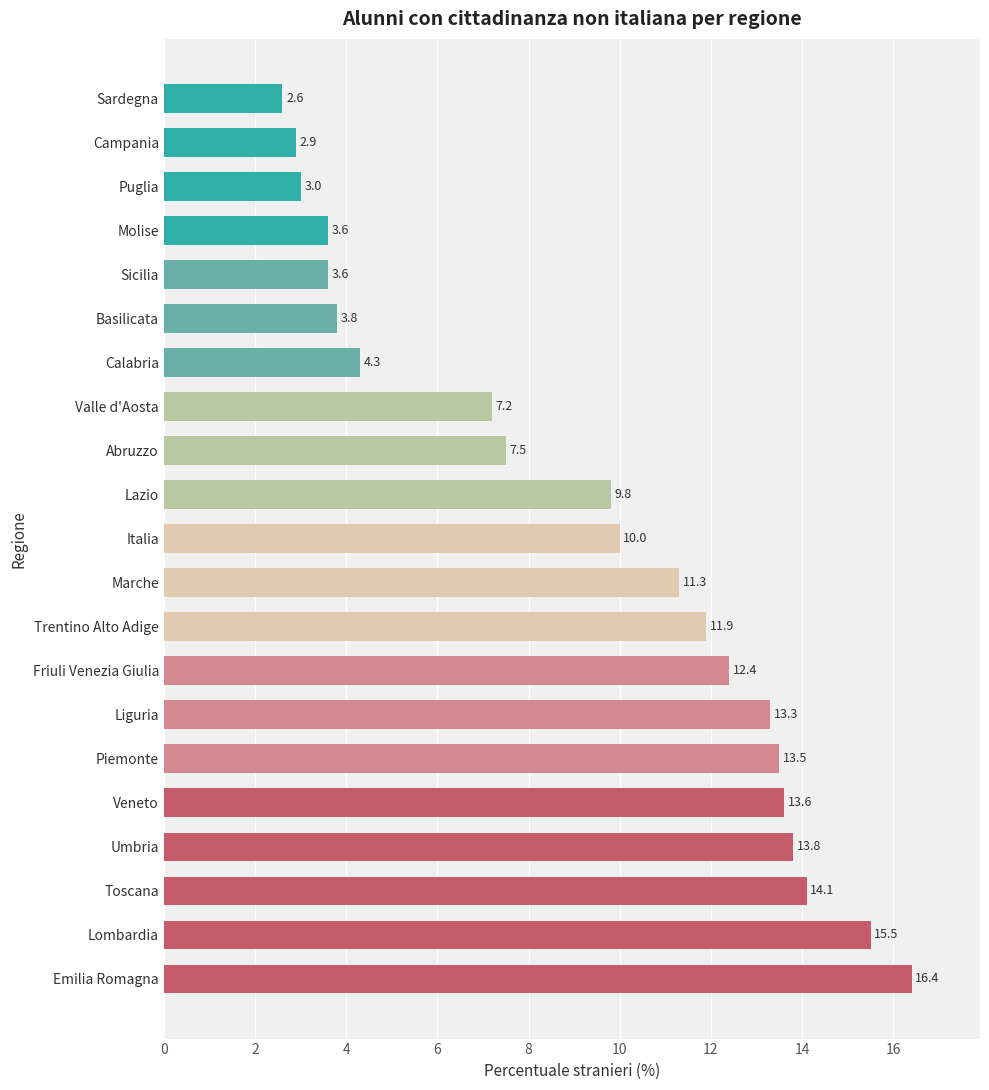

Count the number of categories in the chart.

21